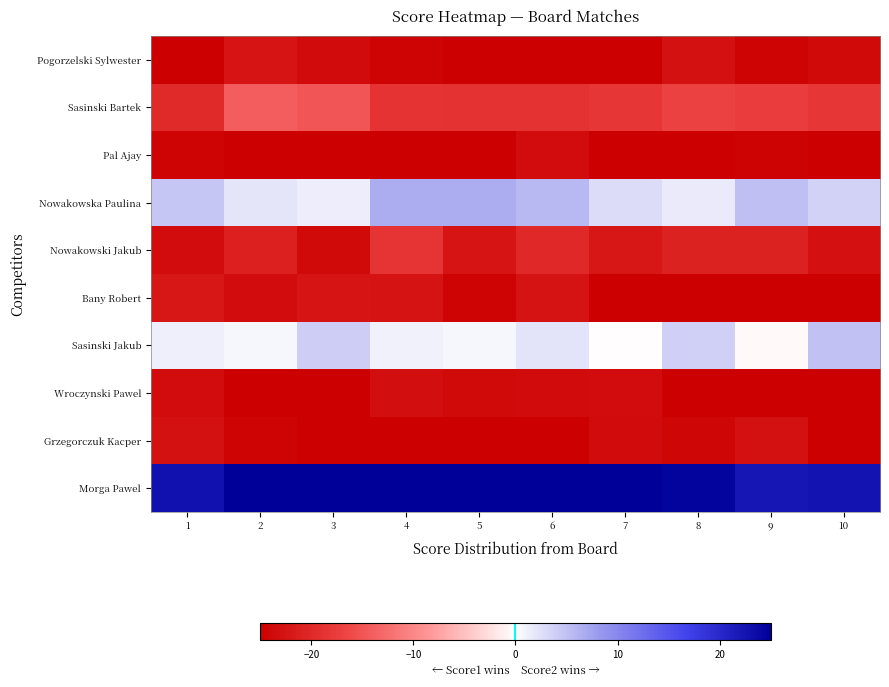

Rank the series at 8 from lowest to highest value.

Wroczynski Pawel, Bany Robert, Pal Ajay, Grzegorczuk Kacper, Pogorzelski Sylwester, Nowakowski Jakub, Sasinski Bartek, Nowakowska Paulina, Sasinski Jakub, Morga Pawel